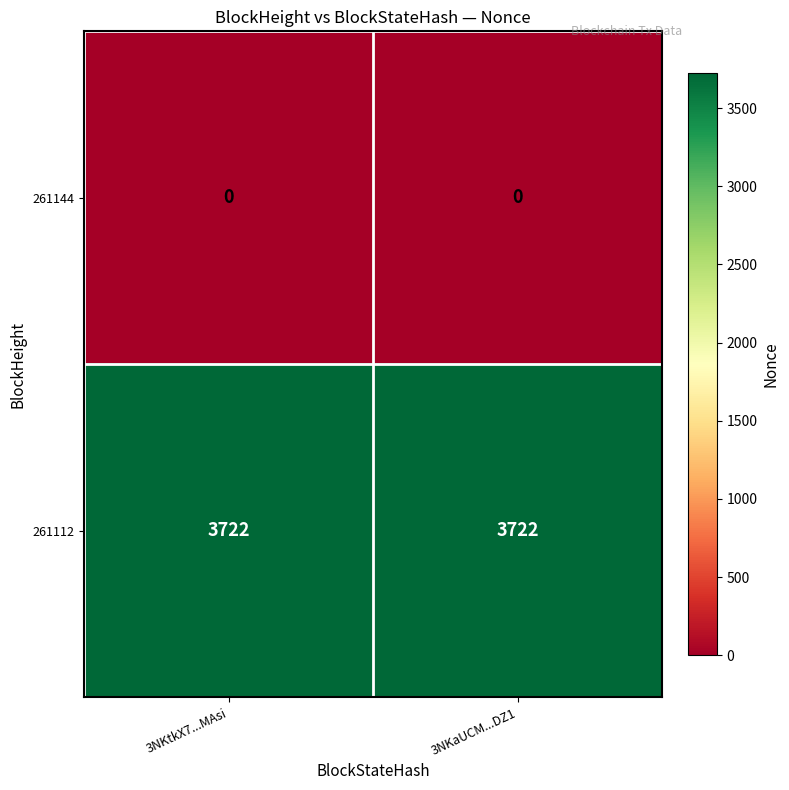

What is the total value across all series at 3NKaUCM...DZ1?

3722